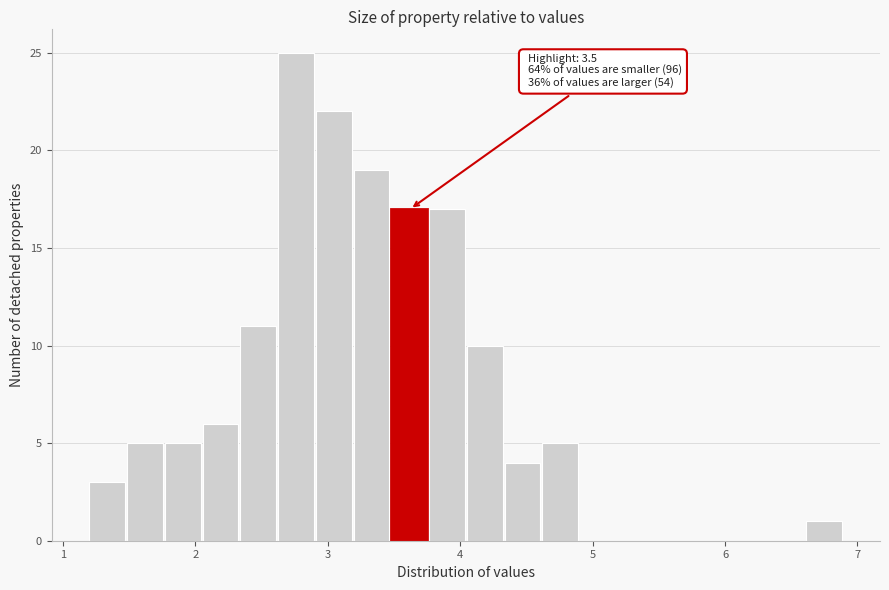

Read against the x-axis, roughly where is the centre of the tallest bar?

2.8